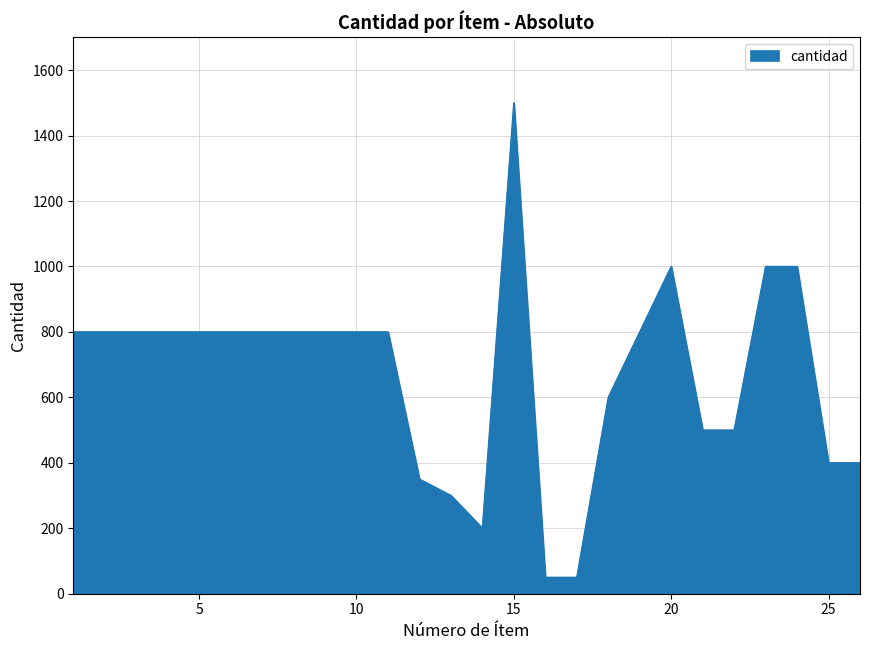

What is the minimum value shown in the chart?

50